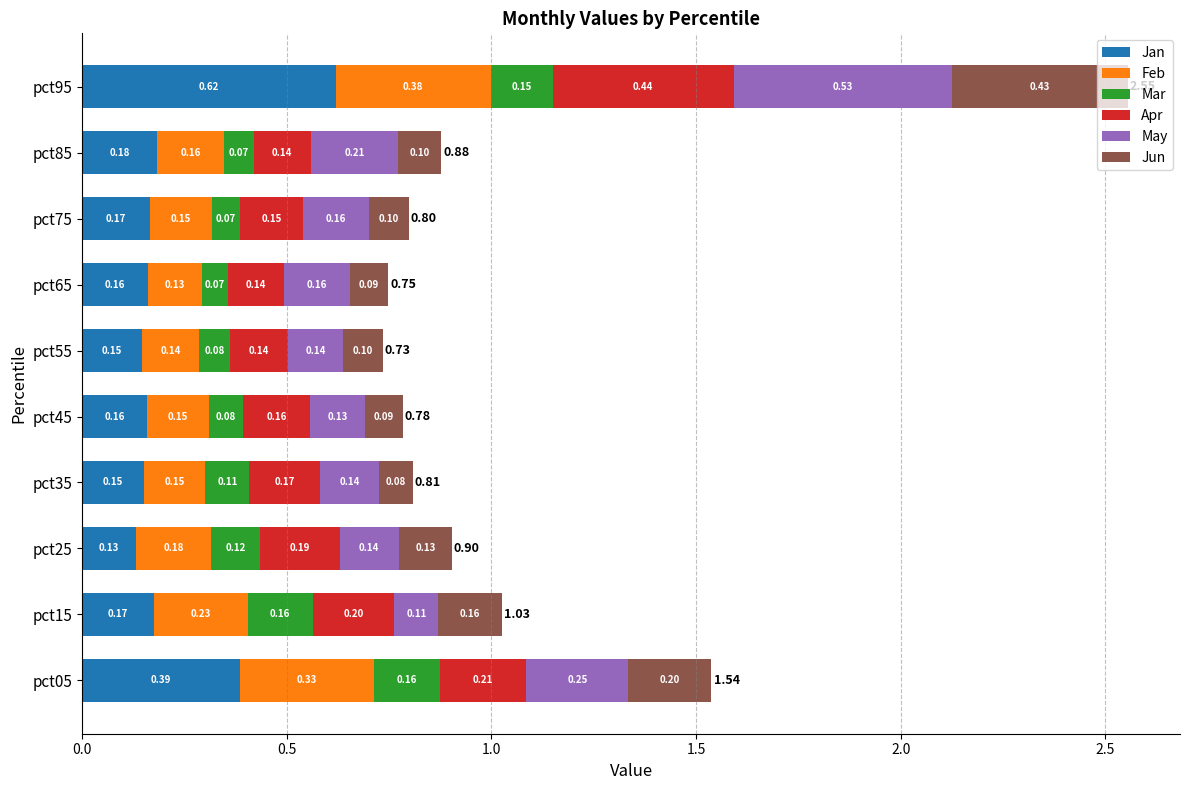

At which category is the sum across all series the highest?

pct95